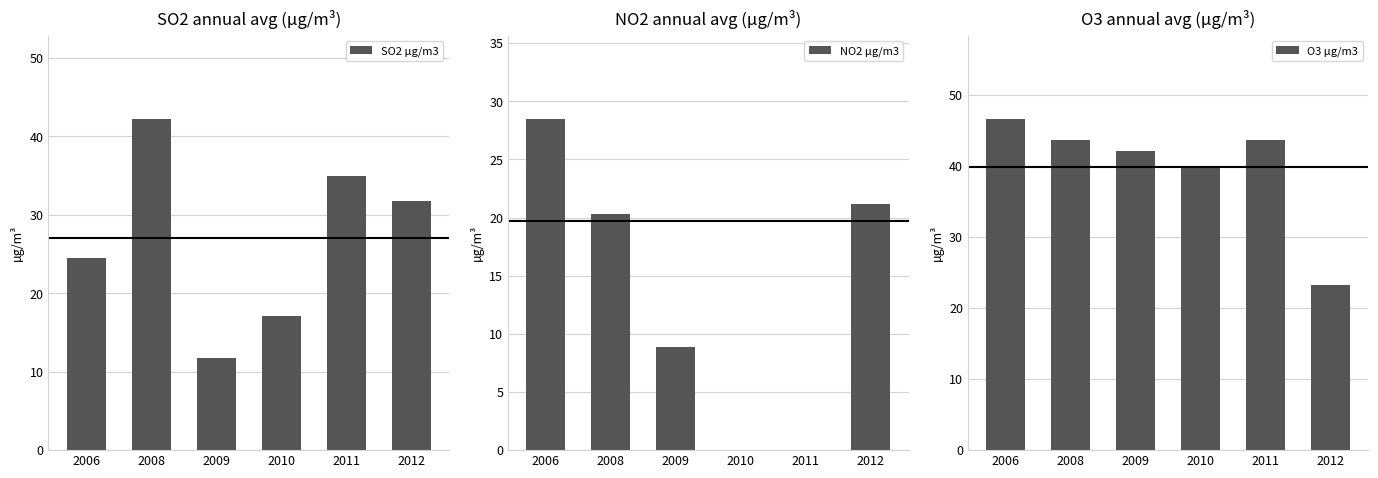

Which series has the largest total across all categories?

O3 µg/m3